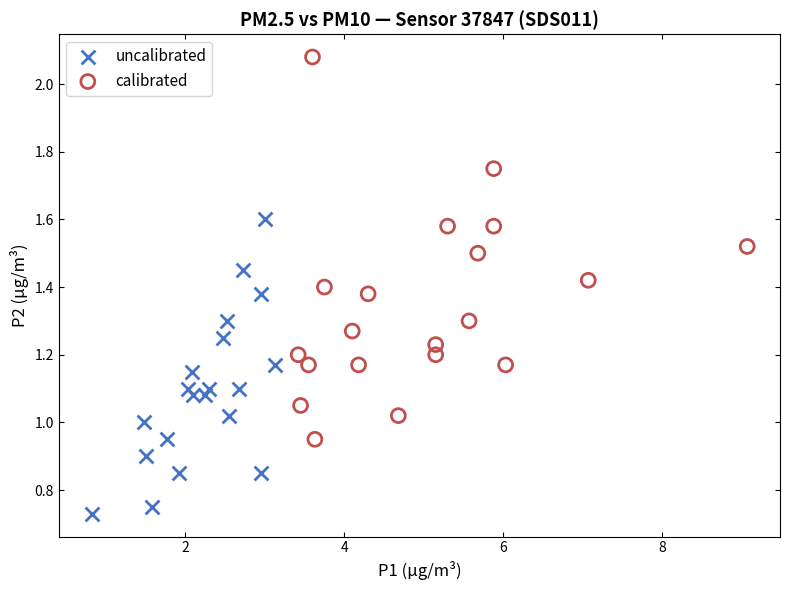

Which series has the largest Y range (max minus min)?

calibrated